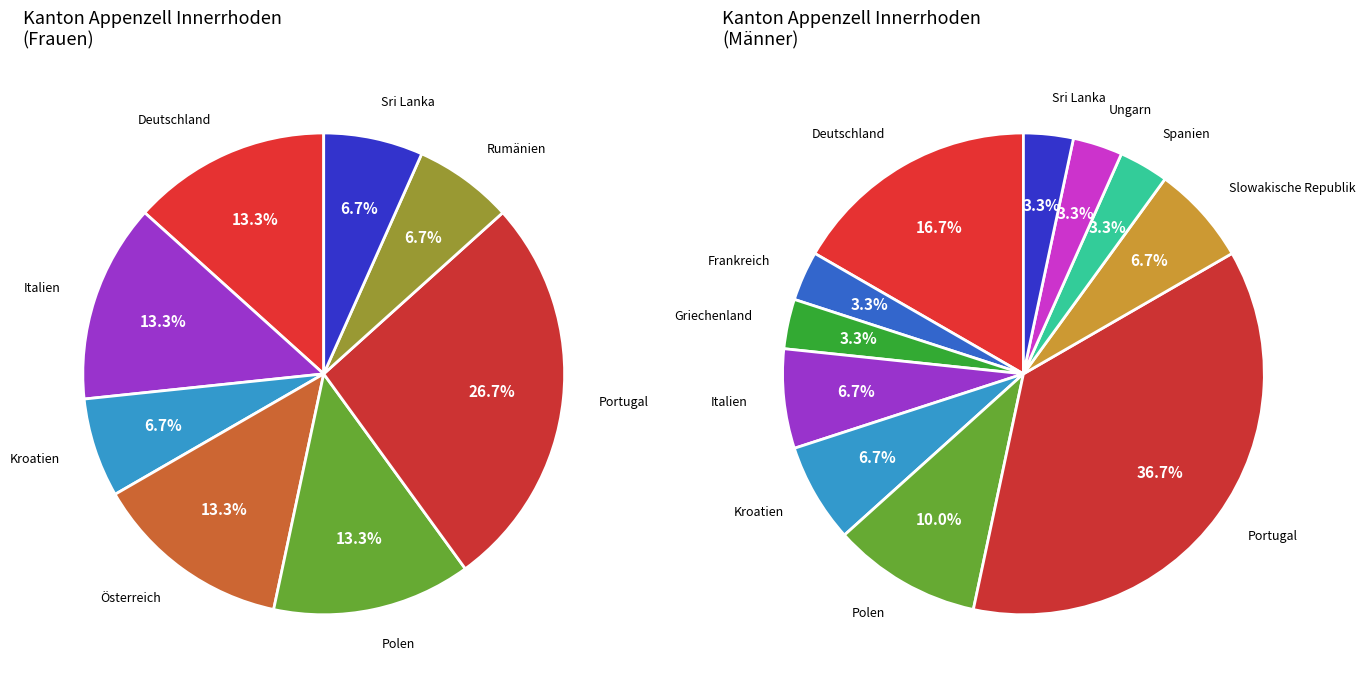

Between Griechenland and Italien, which series saw the biggest shift?

Männer